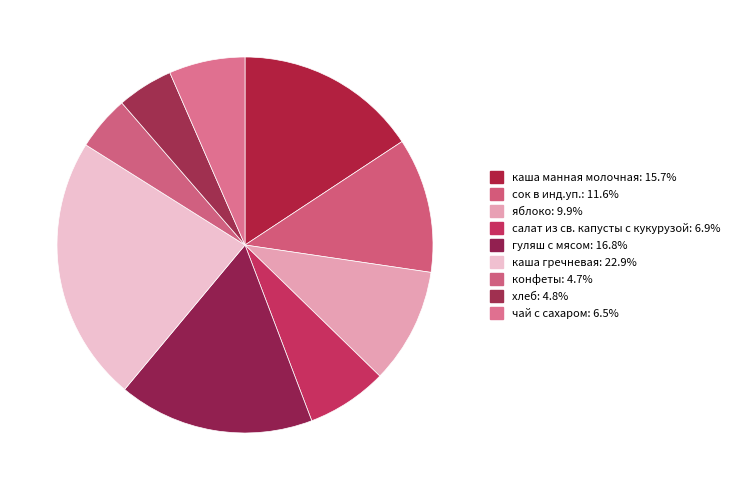

Is there a majority slice in this chart?

No